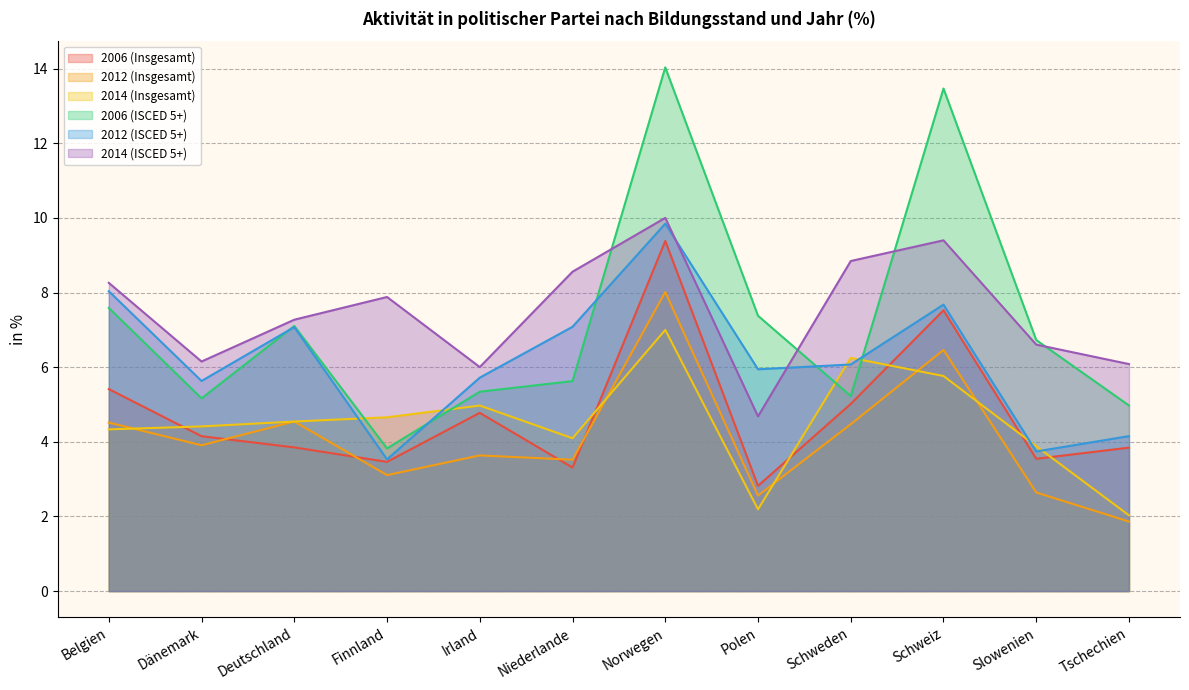

Reading right to left, list all the values displayed in this chart.

2006 (Insgesamt): Tschechien=3.8	Slowenien=3.5	Schweiz=7.5	Schweden=5.0	Polen=2.8	Norwegen=9.4	Niederlande=3.3	Irland=4.8	Finnland=3.5	Deutschland=3.9	Dänemark=4.1	Belgien=5.4
2012 (Insgesamt): Tschechien=1.9	Slowenien=2.6	Schweiz=6.5	Schweden=4.5	Polen=2.6	Norwegen=8.0	Niederlande=3.5	Irland=3.6	Finnland=3.1	Deutschland=4.5	Dänemark=3.9	Belgien=4.5
2014 (Insgesamt): Tschechien=2.0	Slowenien=3.9	Schweiz=5.8	Schweden=6.3	Polen=2.2	Norwegen=7.0	Niederlande=4.1	Irland=5.0	Finnland=4.7	Deutschland=4.5	Dänemark=4.4	Belgien=4.3
2006 (ISCED 5+): Tschechien=5.0	Slowenien=6.7	Schweiz=13.5	Schweden=5.2	Polen=7.4	Norwegen=14.0	Niederlande=5.6	Irland=5.3	Finnland=3.8	Deutschland=7.1	Dänemark=5.2	Belgien=7.6
2012 (ISCED 5+): Tschechien=4.2	Slowenien=3.7	Schweiz=7.7	Schweden=6.1	Polen=5.9	Norwegen=9.8	Niederlande=7.1	Irland=5.7	Finnland=3.5	Deutschland=7.1	Dänemark=5.6	Belgien=8.0
2014 (ISCED 5+): Tschechien=6.1	Slowenien=6.6	Schweiz=9.4	Schweden=8.8	Polen=4.7	Norwegen=10.0	Niederlande=8.6	Irland=6.0	Finnland=7.9	Deutschland=7.3	Dänemark=6.2	Belgien=8.3